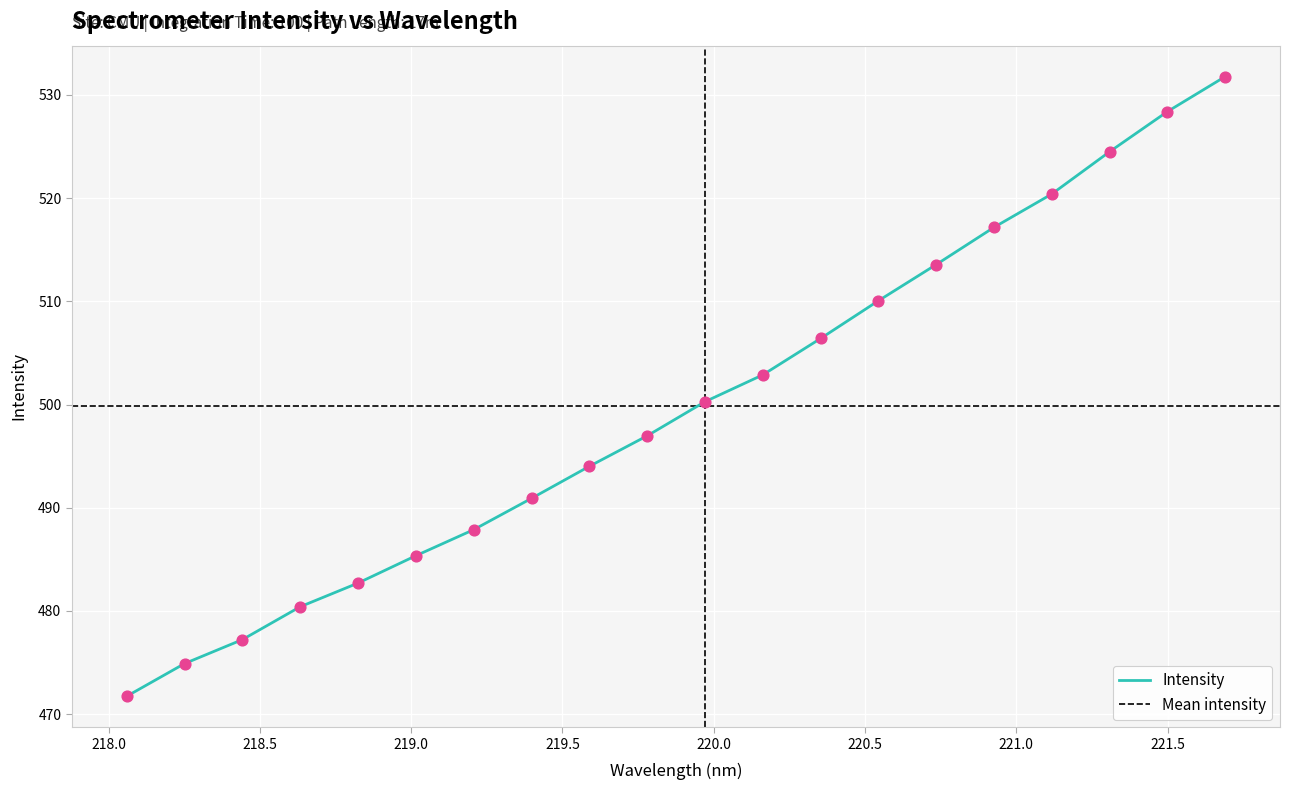

What is the change in value from 219.7801 to 220.1623?

+5.9